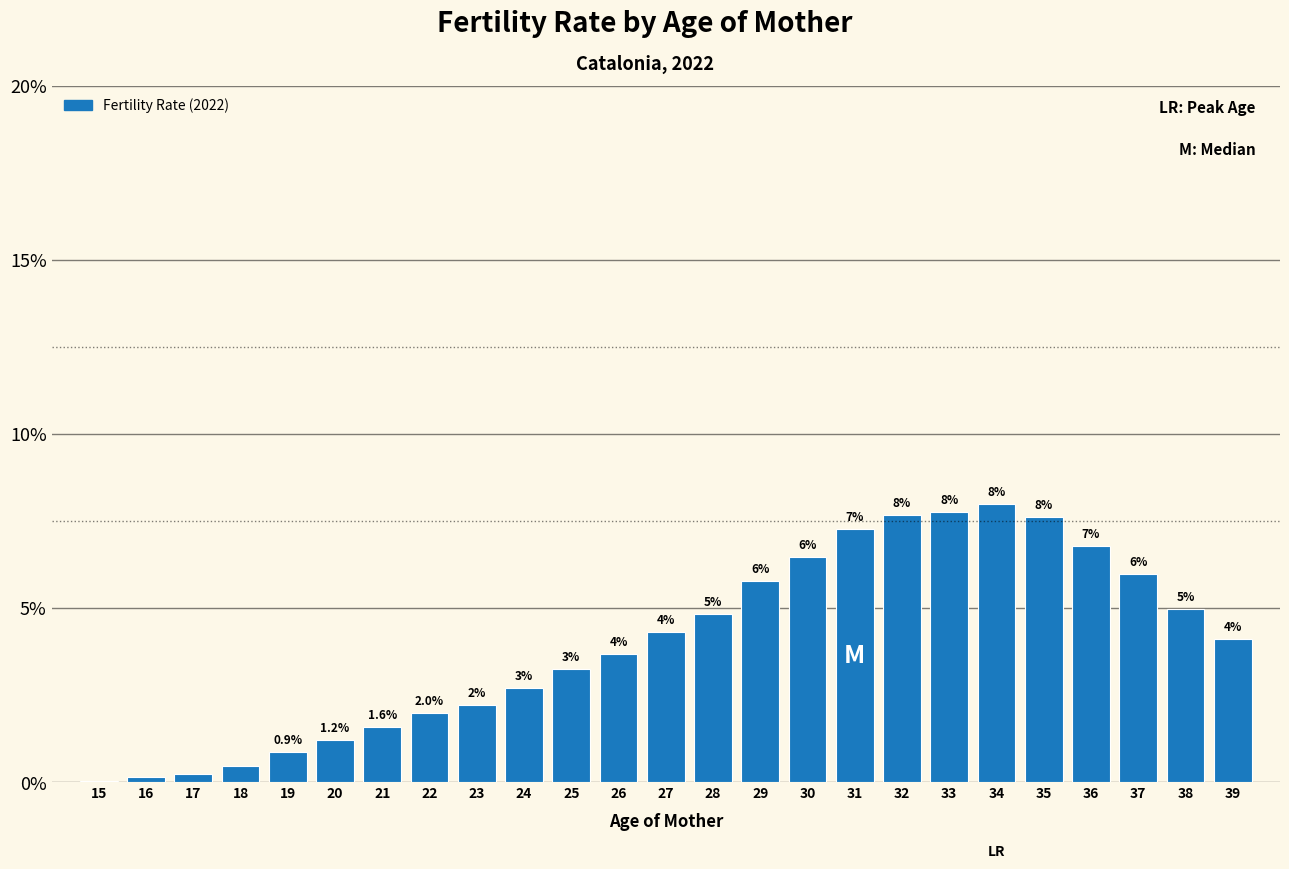

Where is the data nearest to the value 4?

39